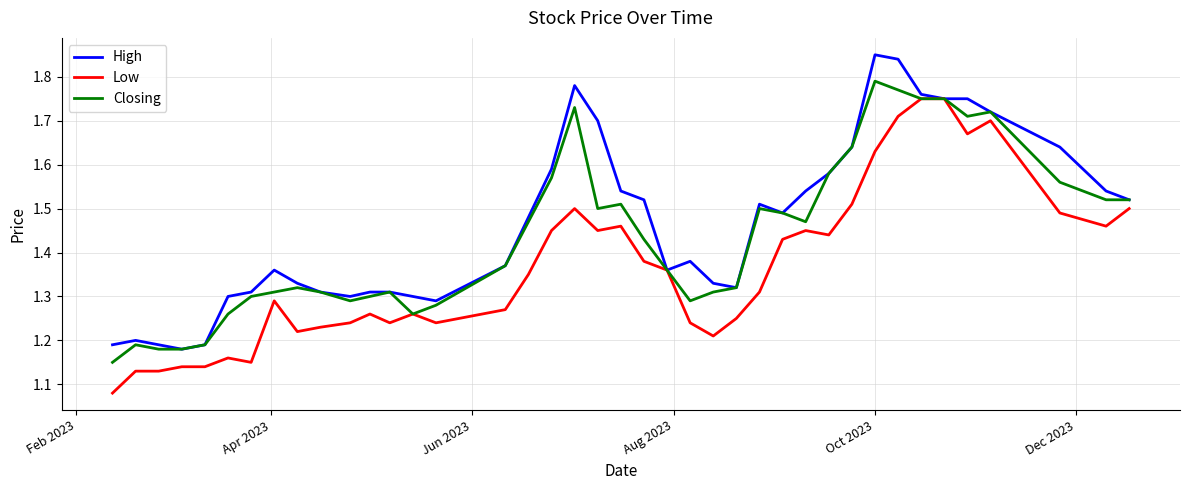

What are all the series names shown in the legend?

High, Low, Closing